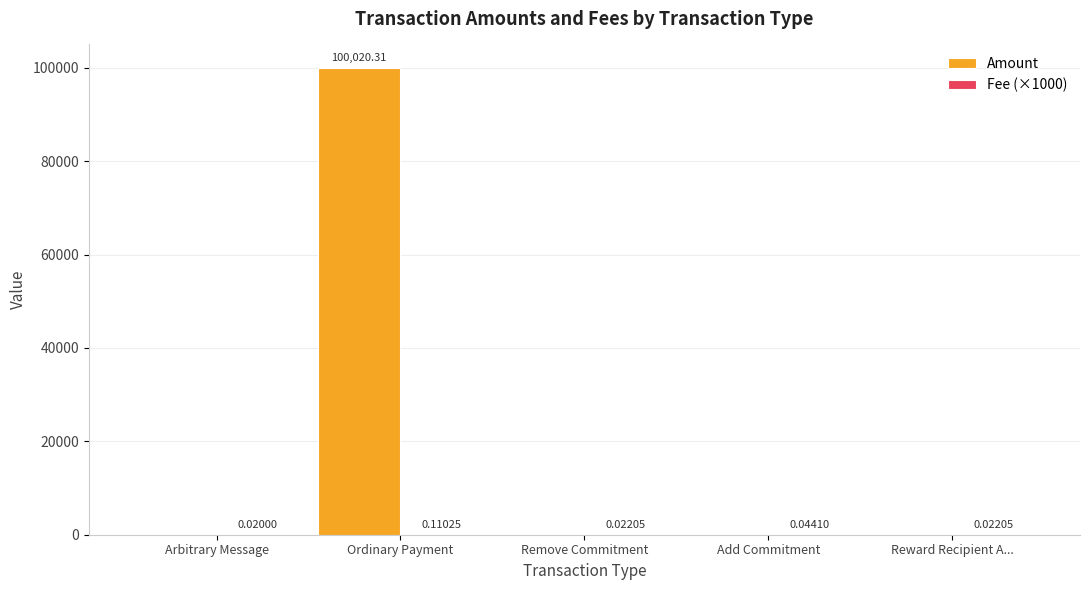

What is the total value across all series at Remove Commitment?

22.1